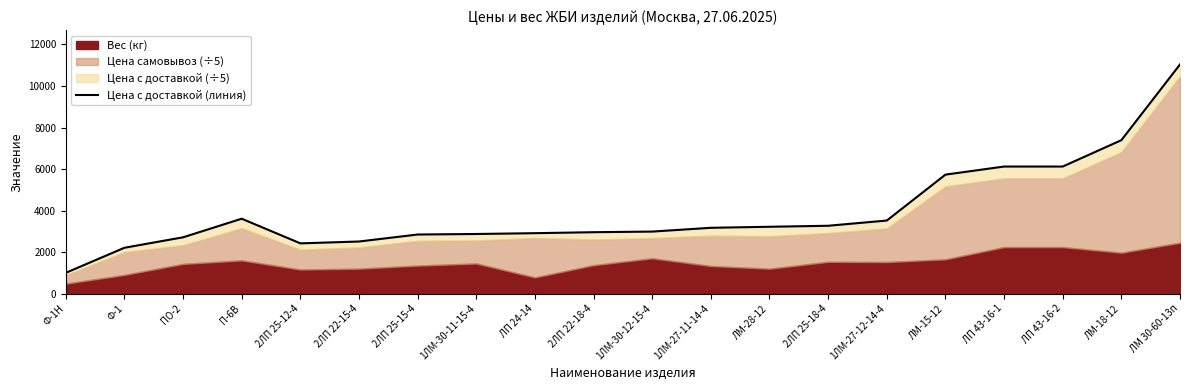

What is the maximum value shown in the chart?

11037.4